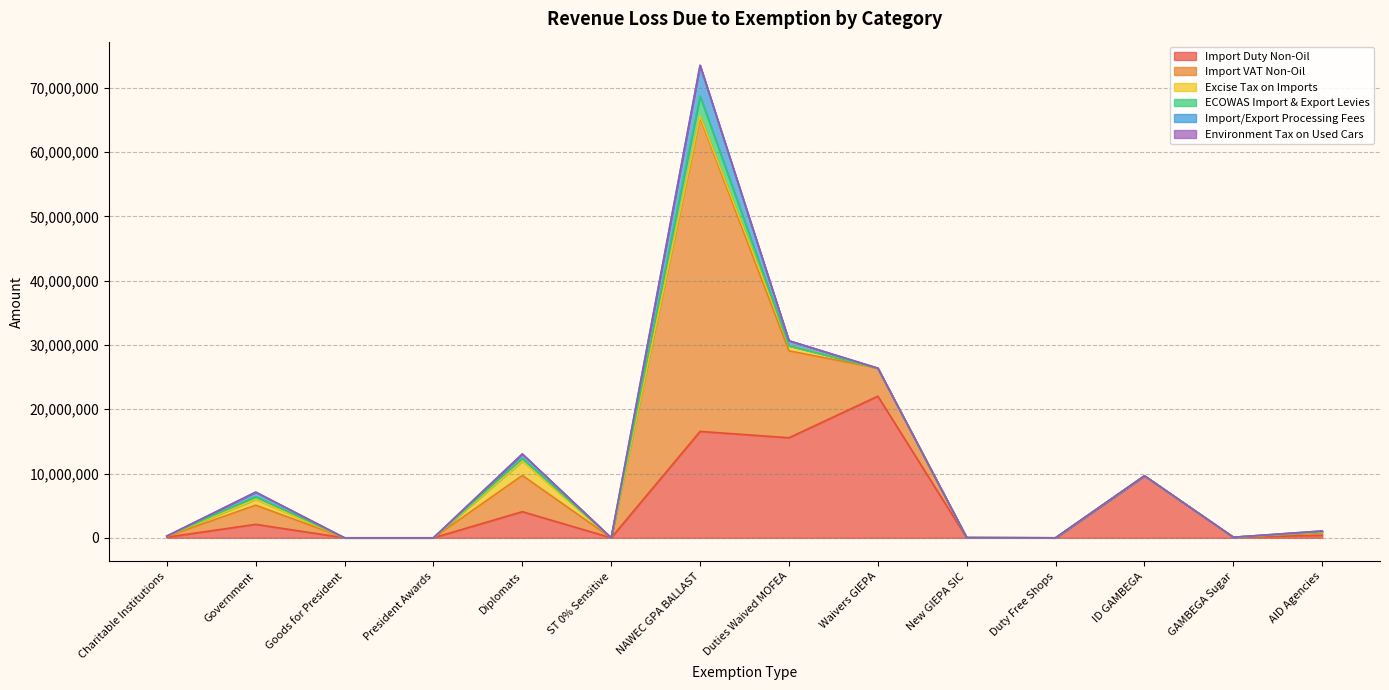

Reading left to right, list all the values displayed in this chart.

Import Duty Non-Oil: Charitable Institutions=101351	Government=2096265	Goods for President=0	President Awards=0	Diplomats=4069103	ST 0% Sensitive=0	NAWEC GPA BALLAST=16553880	Duties Waived MOFEA=15568613	Waivers GIEPA=22038617	New GIEPA SIC=0	Duty Free Shops=0	ID GAMBEGA=9646107	GAMBEGA Sugar=93069	AID Agencies=398252
Import VAT Non-Oil: Charitable Institutions=100865	Government=2987080	Goods for President=0	President Awards=0	Diplomats=5640882	ST 0% Sensitive=0	NAWEC GPA BALLAST=48832149	Duties Waived MOFEA=13526104	Waivers GIEPA=4356654	New GIEPA SIC=31653	Duty Free Shops=0	ID GAMBEGA=0	GAMBEGA Sugar=0	AID Agencies=418518
Excise Tax on Imports: Charitable Institutions=64322	Government=898430	Goods for President=0	President Awards=0	Diplomats=2223444	ST 0% Sensitive=0	NAWEC GPA BALLAST=260329	Duties Waived MOFEA=783290	Waivers GIEPA=0	New GIEPA SIC=0	Duty Free Shops=0	ID GAMBEGA=0	GAMBEGA Sugar=0	AID Agencies=124928
ECOWAS Import & Export Levies: Charitable Institutions=0	Government=440142	Goods for President=0	President Awards=0	Diplomats=435273	ST 0% Sensitive=0	NAWEC GPA BALLAST=3087677	Duties Waived MOFEA=0	Waivers GIEPA=0	New GIEPA SIC=0	Duty Free Shops=0	ID GAMBEGA=0	GAMBEGA Sugar=0	AID Agencies=0
Import/Export Processing Fees: Charitable Institutions=0	Government=682181	Goods for President=0	President Awards=0	Diplomats=674672	ST 0% Sensitive=0	NAWEC GPA BALLAST=4785890	Duties Waived MOFEA=783290	Waivers GIEPA=0	New GIEPA SIC=0	Duty Free Shops=0	ID GAMBEGA=0	GAMBEGA Sugar=0	AID Agencies=124928
Environment Tax on Used Cars: Charitable Institutions=6000	Government=10000	Goods for President=0	President Awards=0	Diplomats=1000	ST 0% Sensitive=0	NAWEC GPA BALLAST=0	Duties Waived MOFEA=4000	Waivers GIEPA=0	New GIEPA SIC=0	Duty Free Shops=0	ID GAMBEGA=0	GAMBEGA Sugar=0	AID Agencies=0